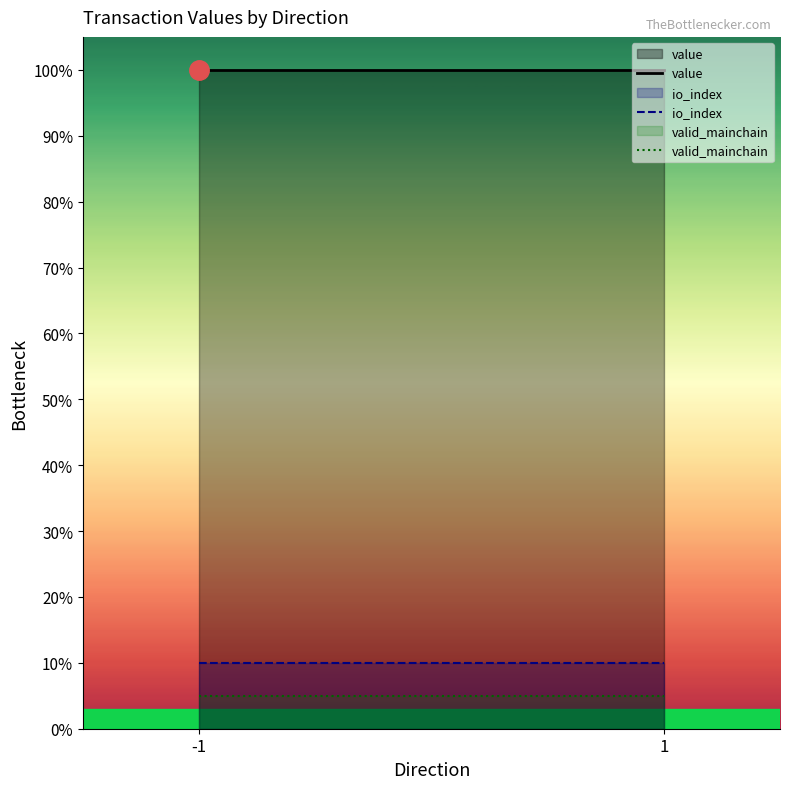

What is the value of the value point at the 2nd from the left?

100